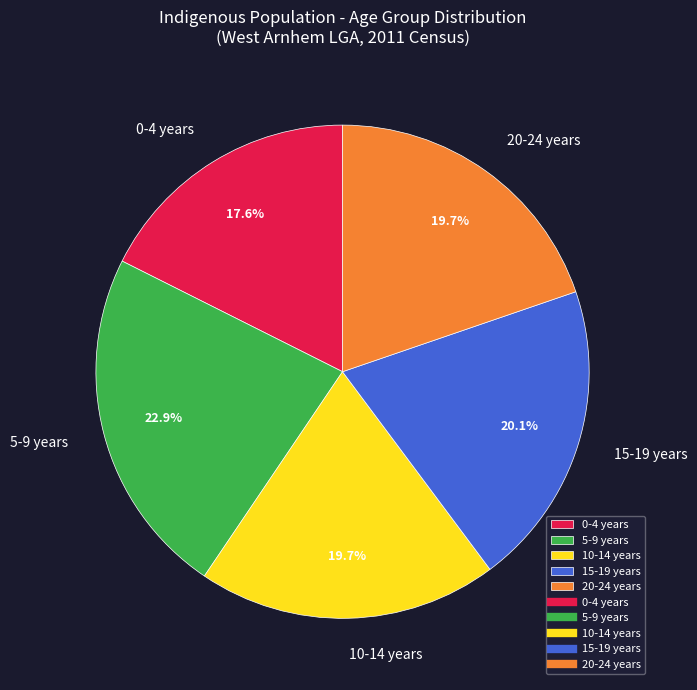

What is the ratio of the value at 10-14 years to the value at 15-19 years?

1.0